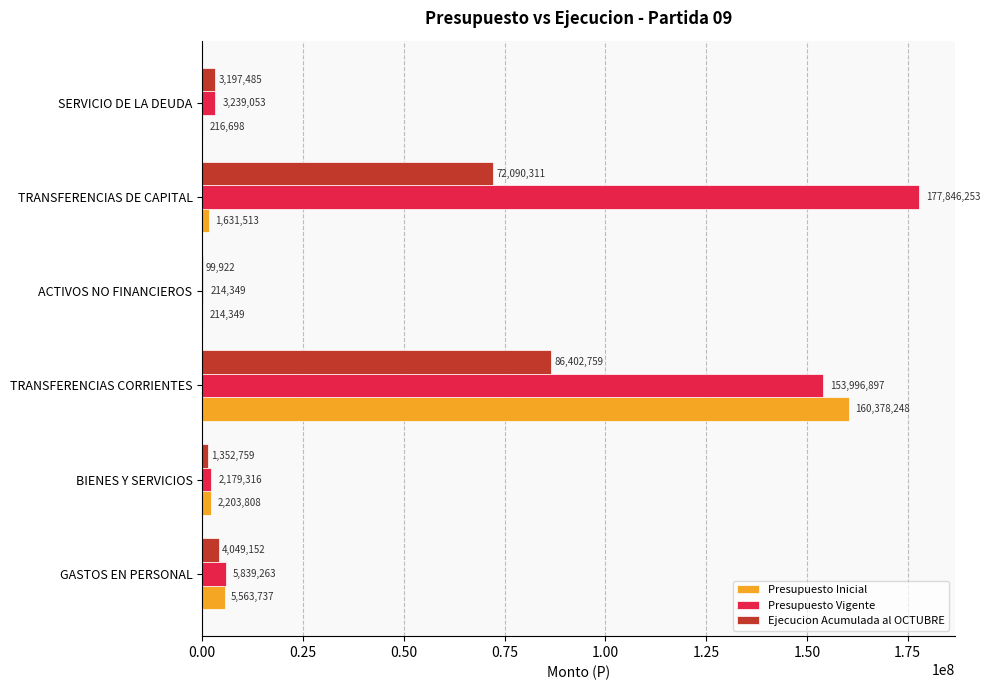

What are all the series names shown in the legend?

Presupuesto Inicial, Presupuesto Vigente, Ejecucion Acumulada al OCTUBRE